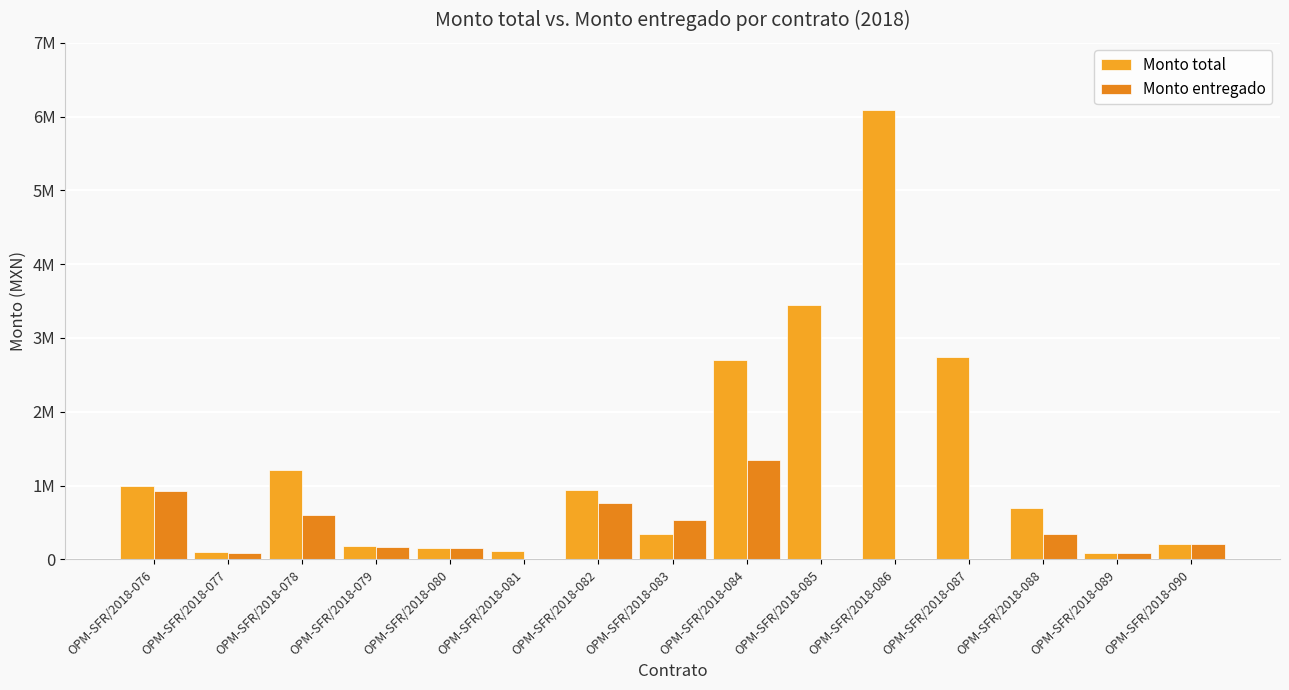

What is the value of the Monto total bar at the 12th from the left?

2747367.0